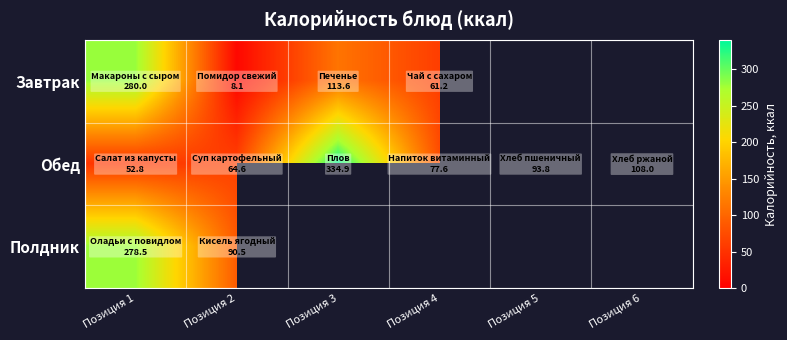

What is the difference between the highest and lowest values at Позиция 6?

108.0